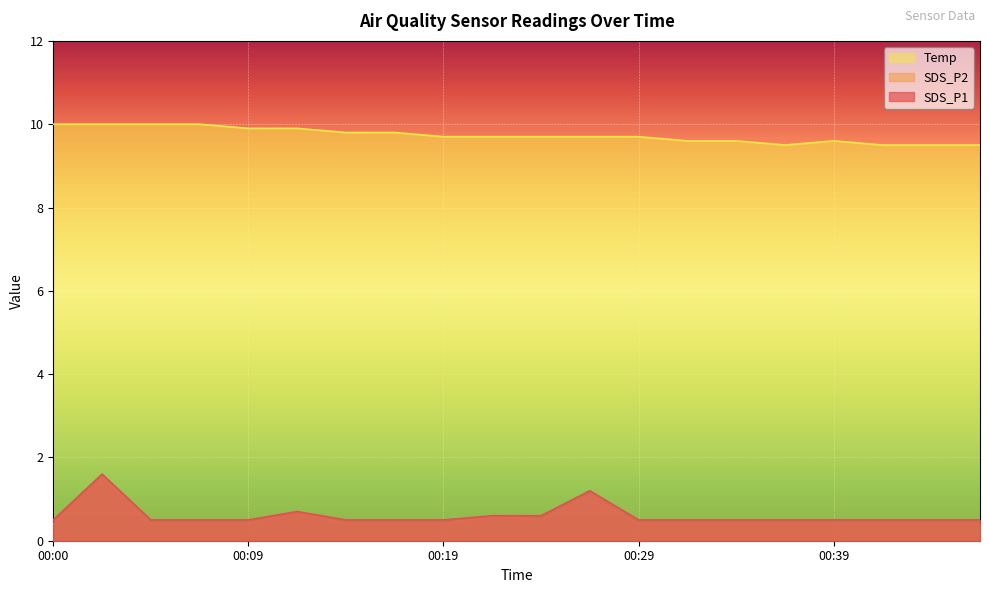

Does the chart display data point markers on the line(s)?

No